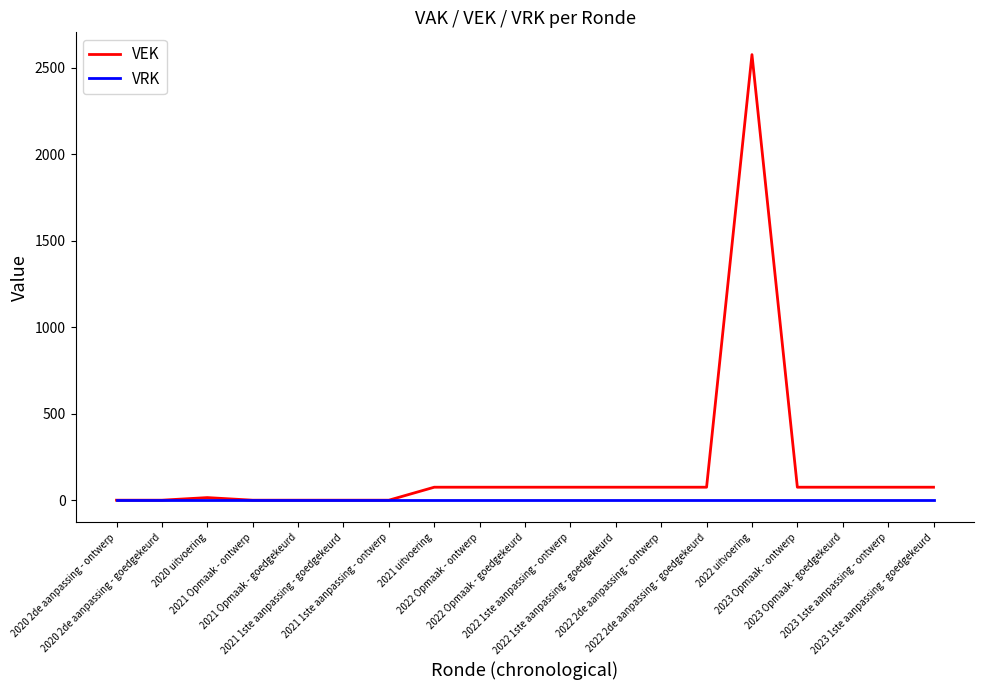

At 2021 uitvoering, list the series in order from largest to smallest.

VEK, VRK